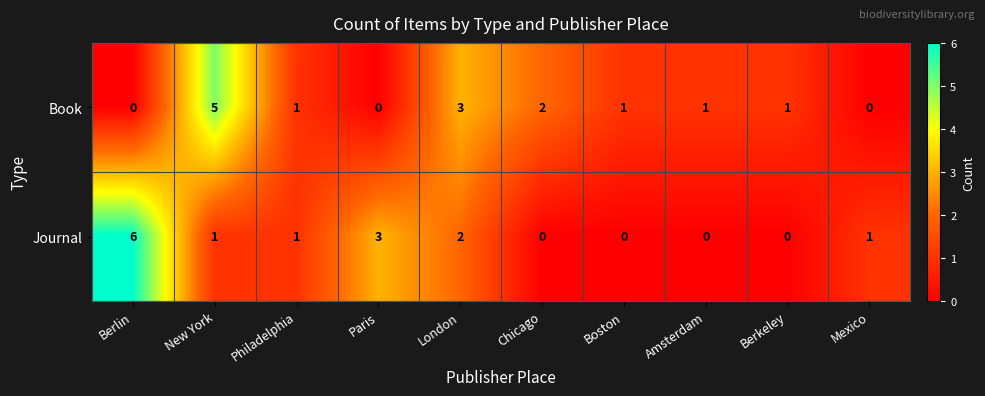

Reading left to right, list all the values displayed in this chart.

Book: 0	5	1	0	3	2	1	1	1	0
Journal: 6	1	1	3	2	0	0	0	0	1